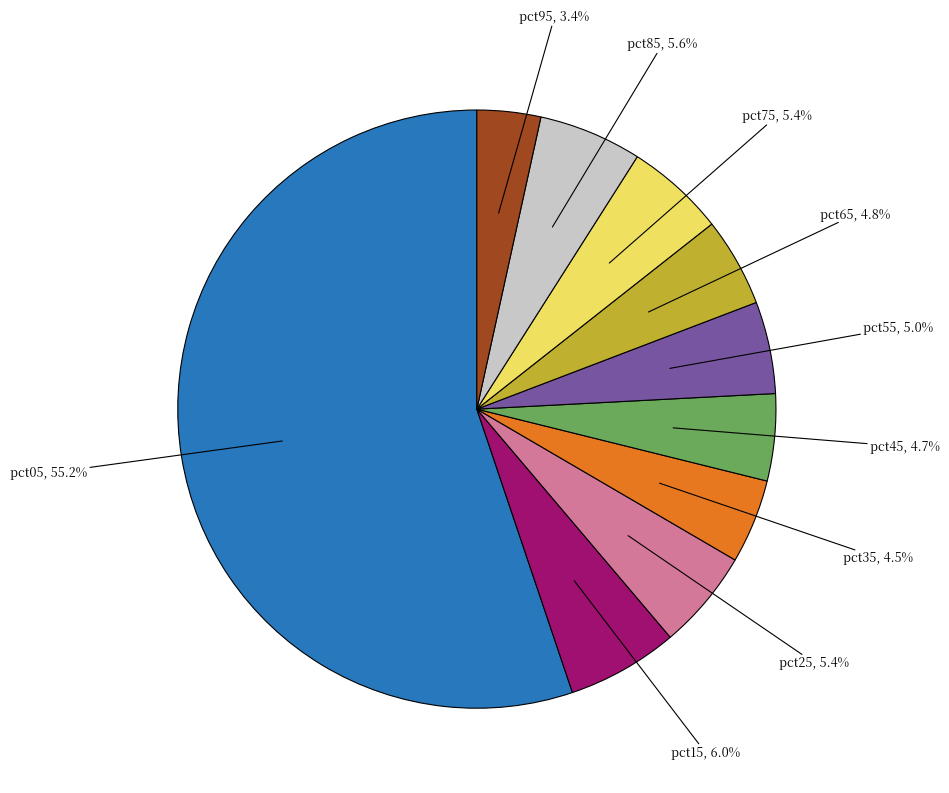

Count the number of slices in the pie.

10